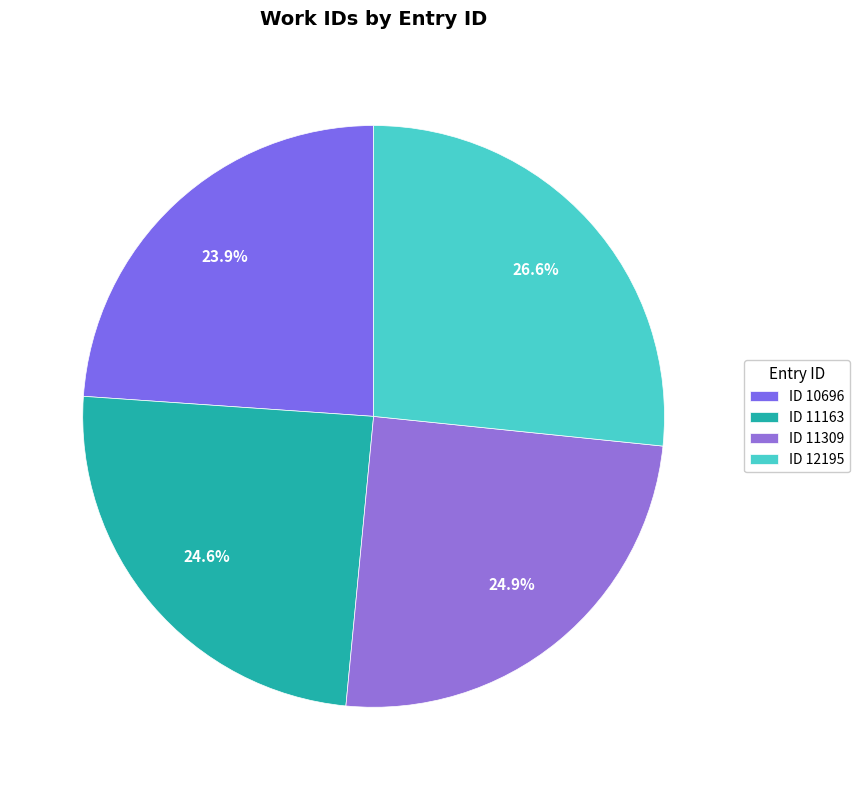

To the nearest percent, what is the difference between the largest and smallest slice percentages?

3%